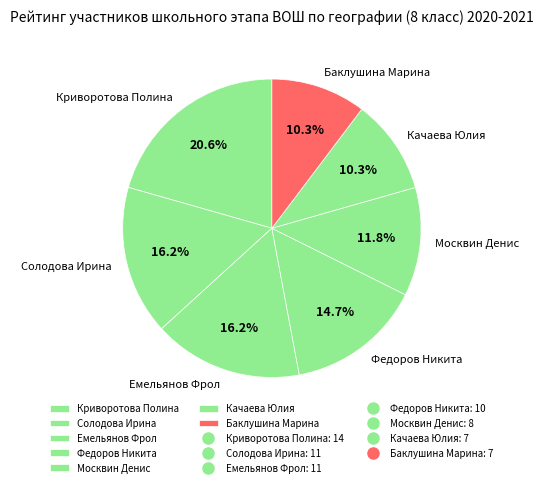

Do Федоров Никита and Емельянов Фрол together represent more than half of the pie?

No